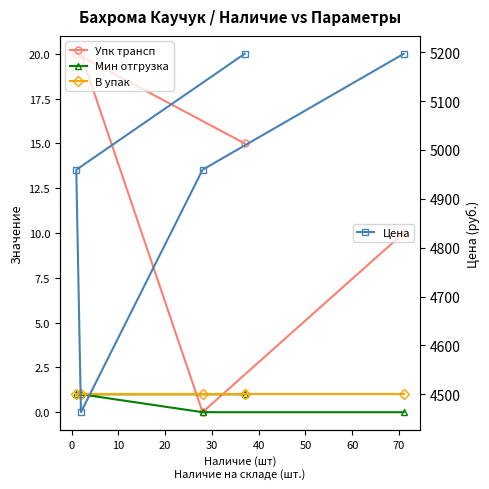

What is the value of the Цена point at the 3rd from the left?

4959.4